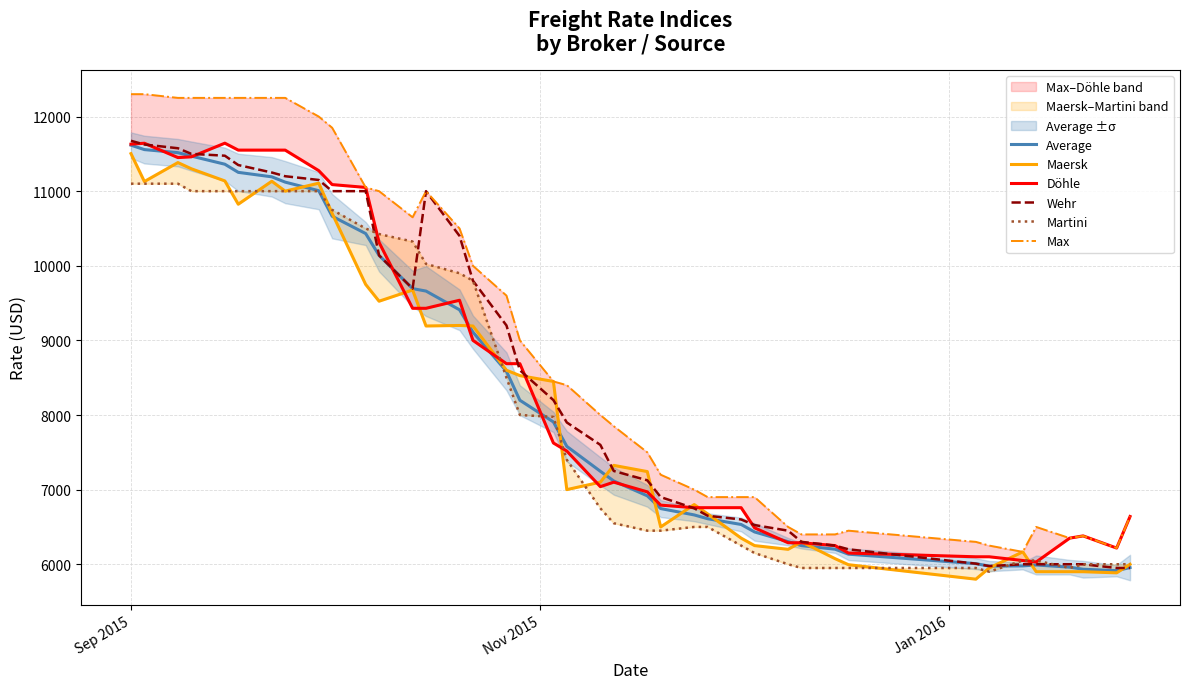

How many interior local peaks does the Max series have?

4